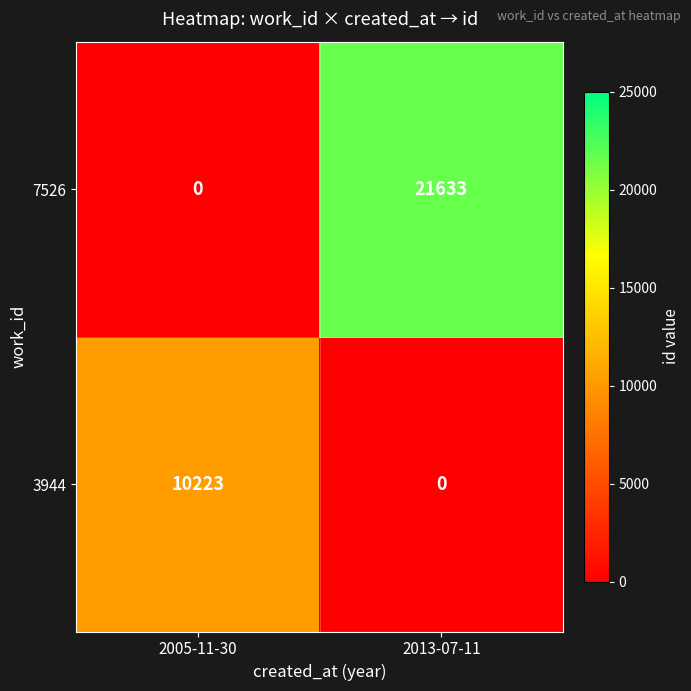

What is the average value of the 3944 series?

5112